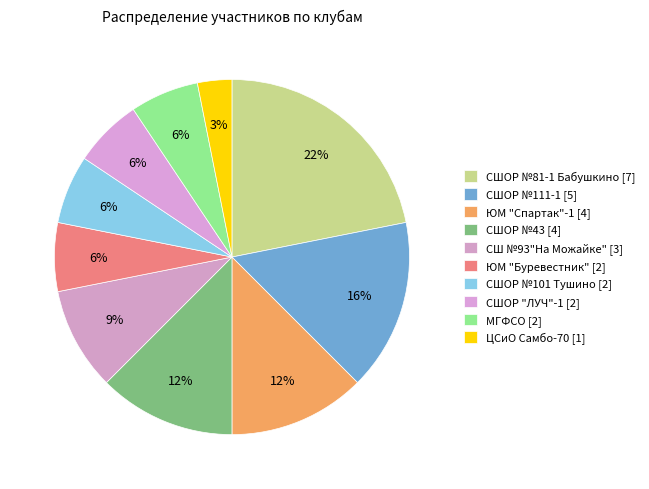

How many segments does this pie chart have?

10